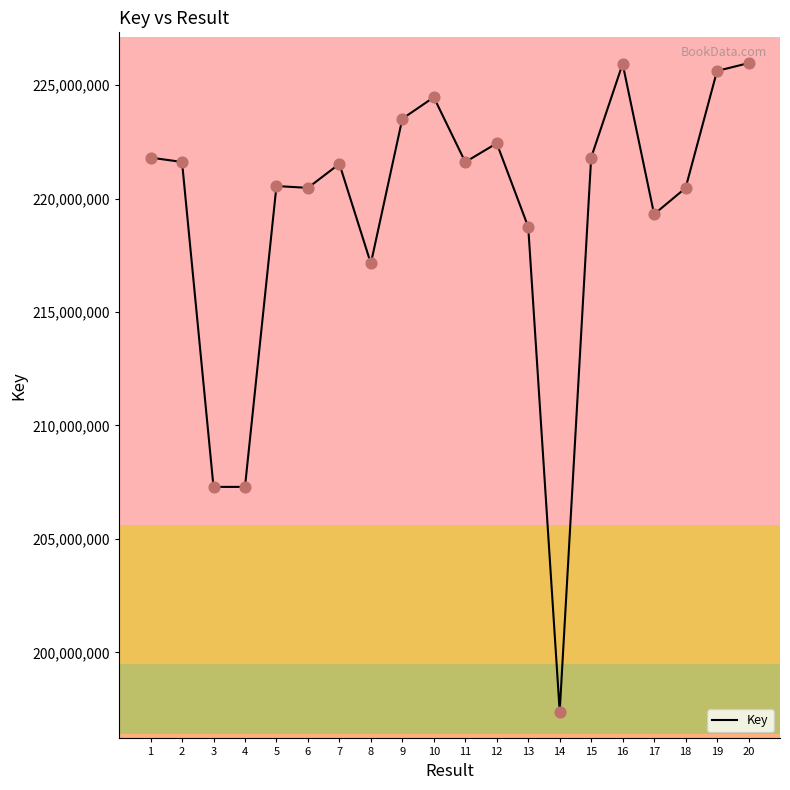

Which has a higher value, 17 or 11?

11